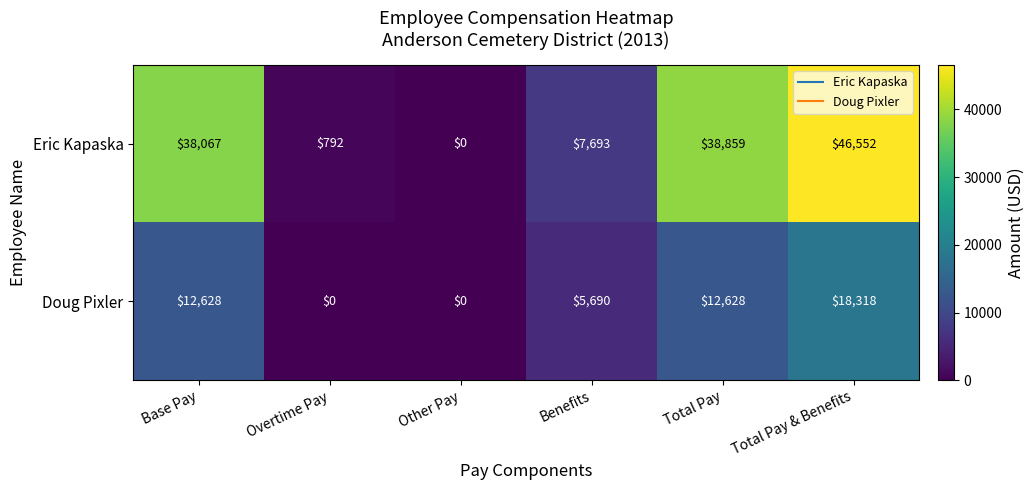

What is the difference between the maximum and second lowest values in the Eric Kapaska series?

45760